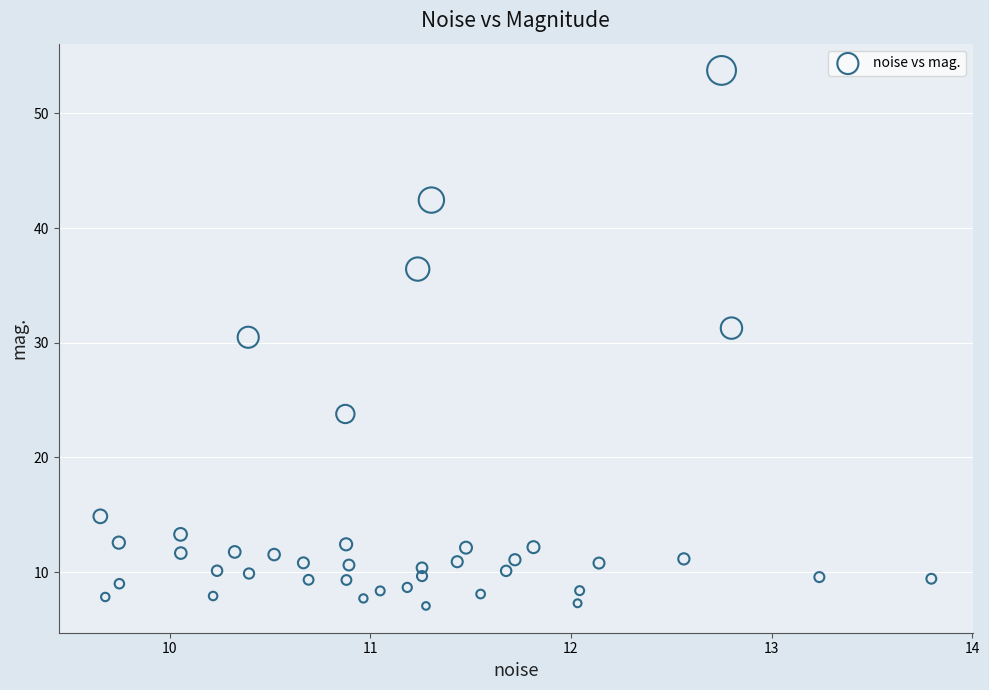

What is the range of X values (max minus min)?

4.1